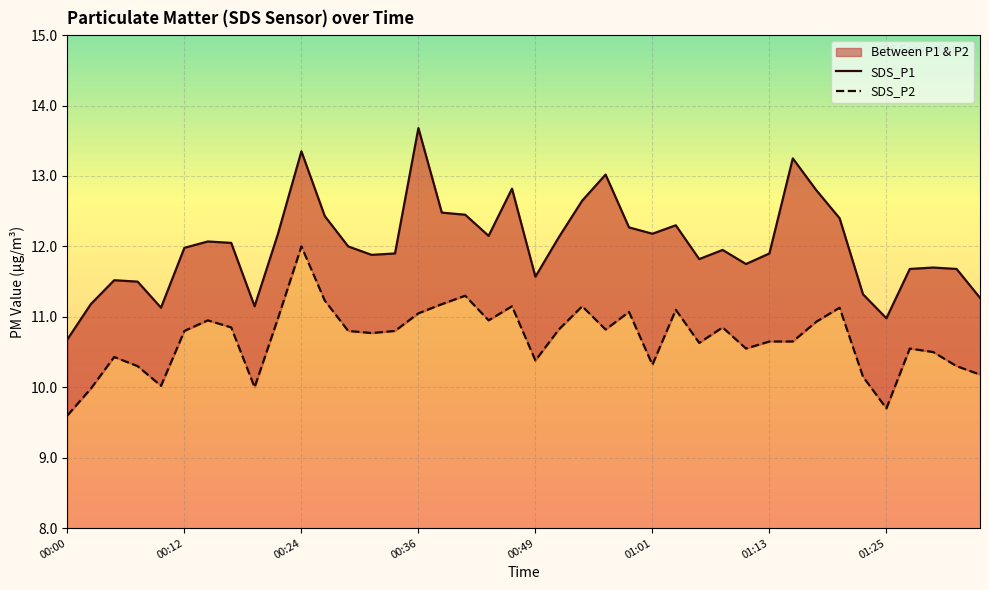

Which series has the largest total across all categories?

SDS_P1